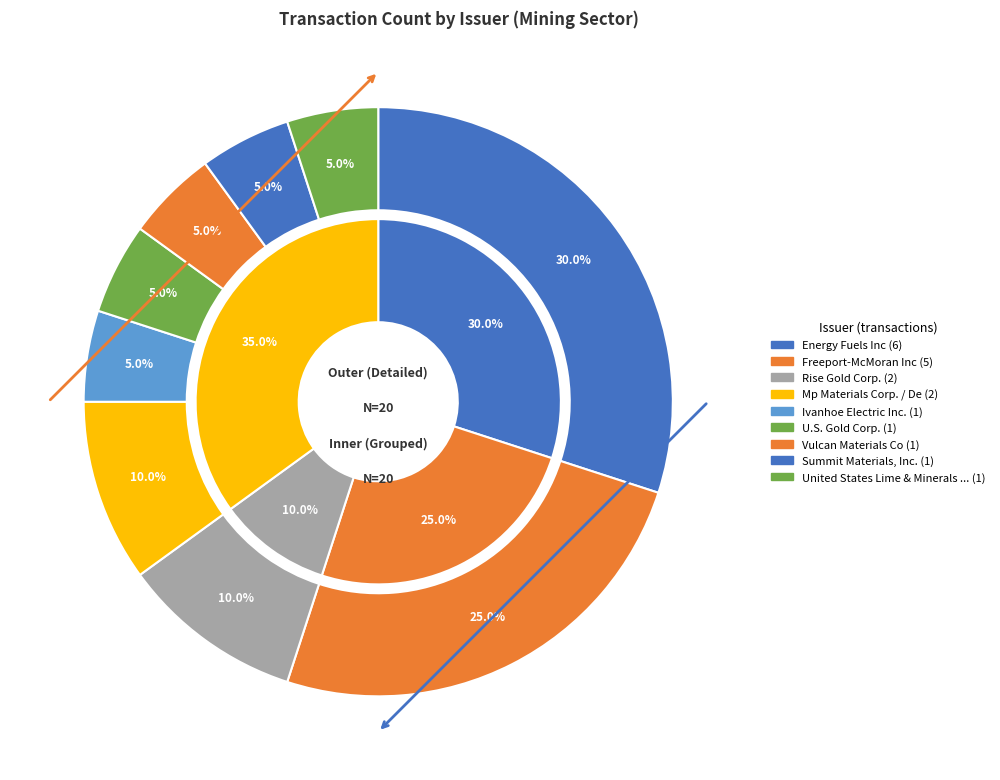

What is the largest slice in the pie chart?

Energy Fuels Inc